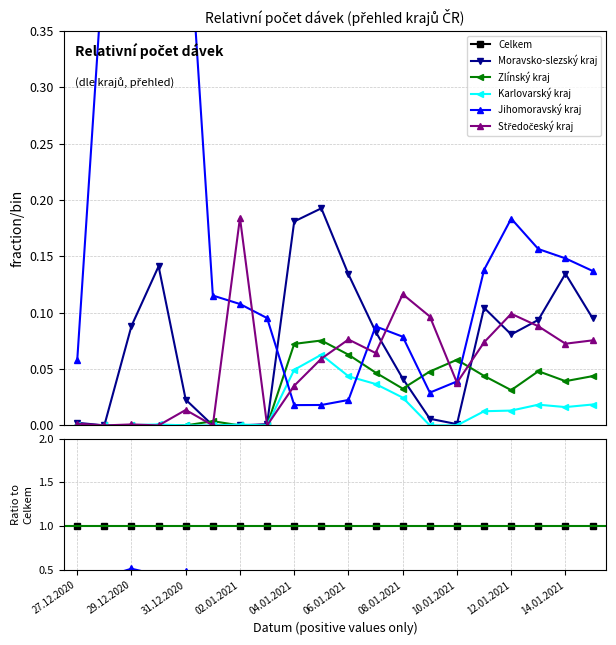

What is the difference between the Jihomoravský kraj values at 14.01.2021 and 10.01.2021?

0.1